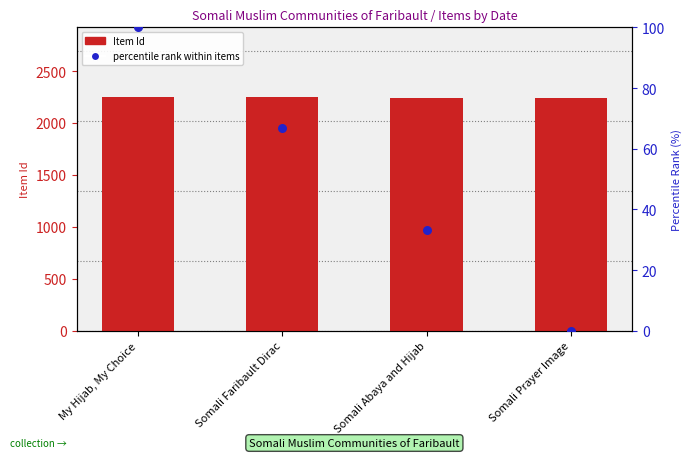

Which series has the widest spread of Y values?

percentile rank within items